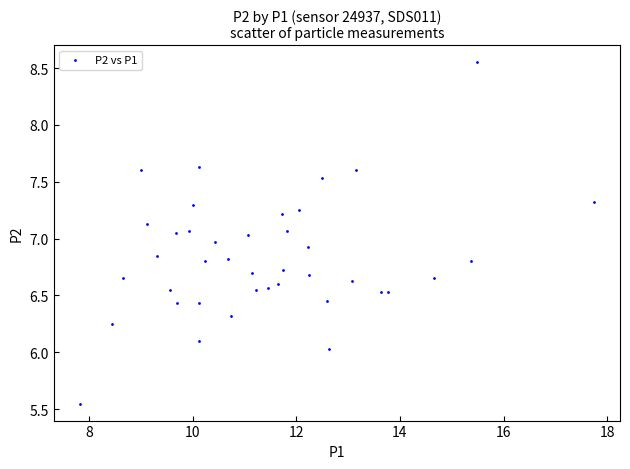

What is the range of Y values (max minus min)?

3.0